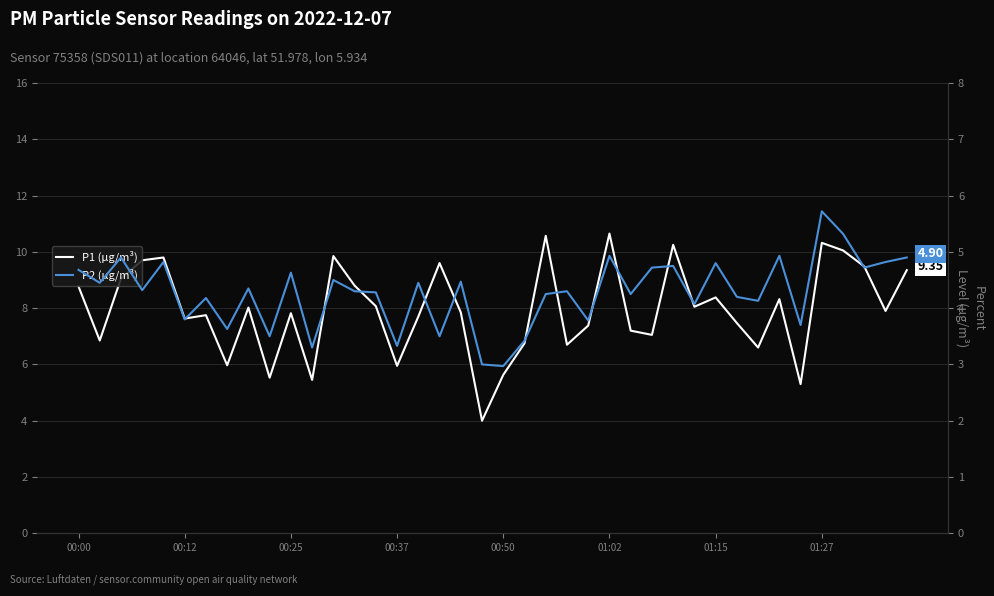

True or false: P1 (µg/m³) and P2 (µg/m³) cross at least once.

False